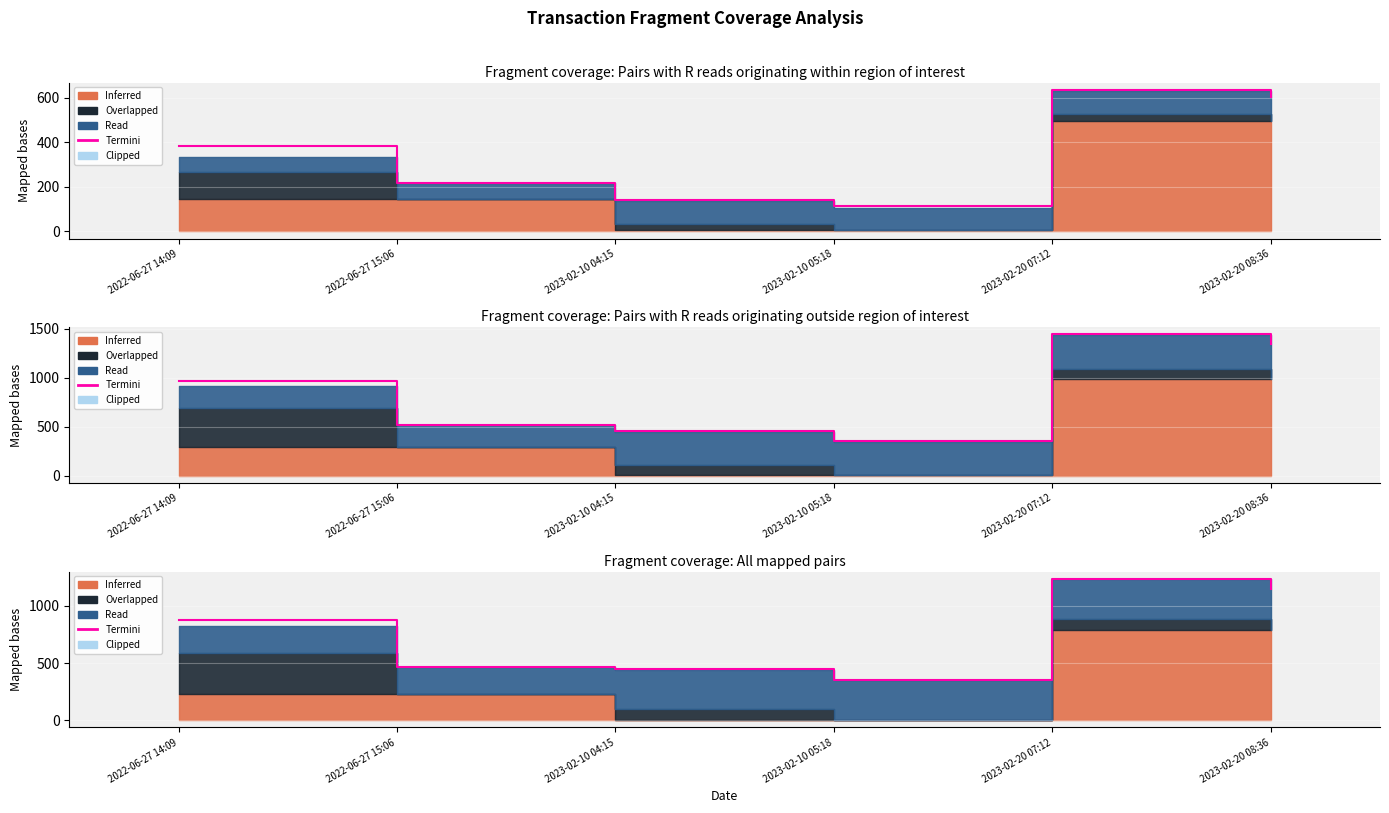

The value at 2022-06-27 15:06 is 465.6. True or false?

True